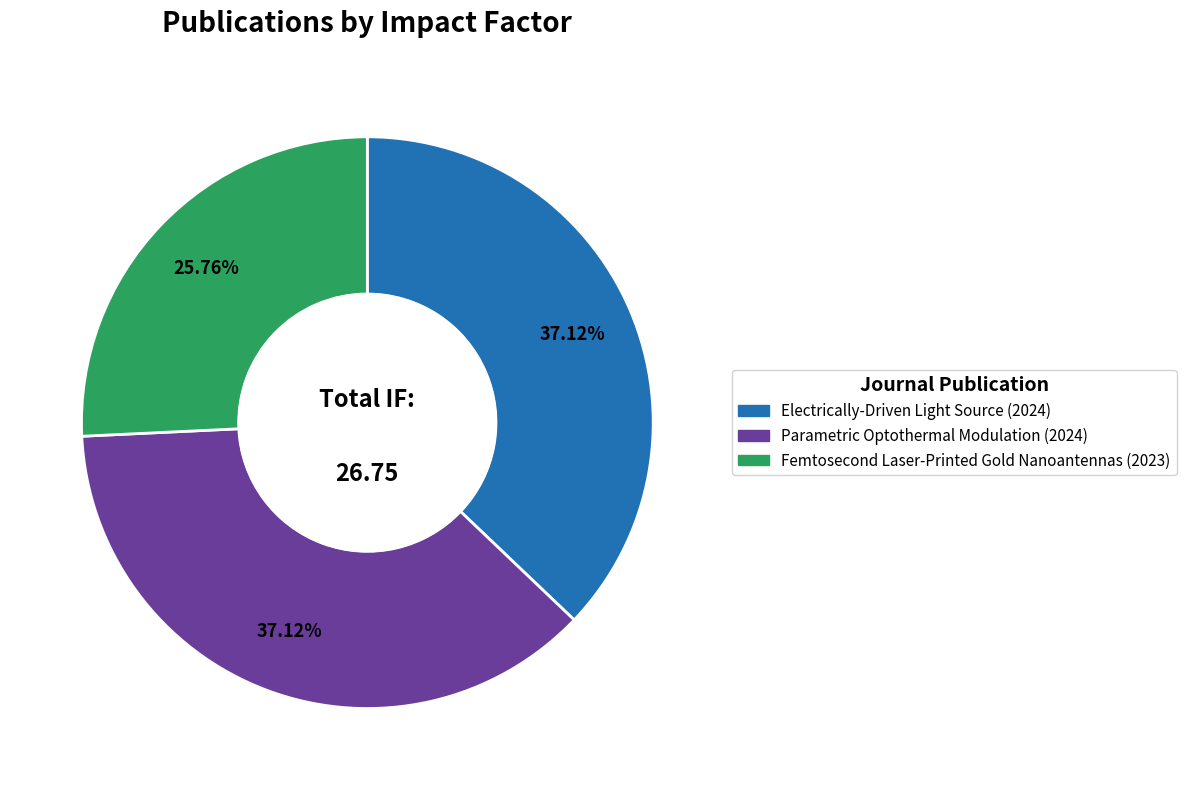

To the nearest percent, what is the combined percentage of Parametric Optothermal Modulation (2024) and Electrically-Driven Light Source (2024)?

74%